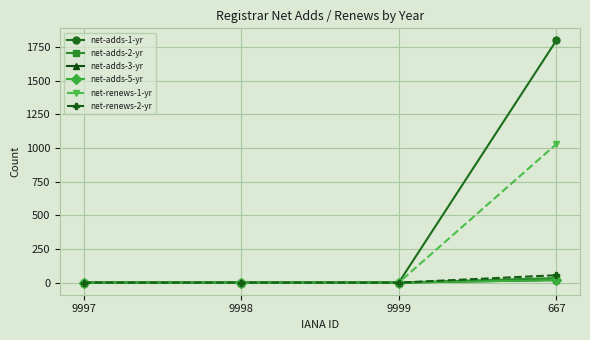

Does the chart have visible grid lines?

Yes